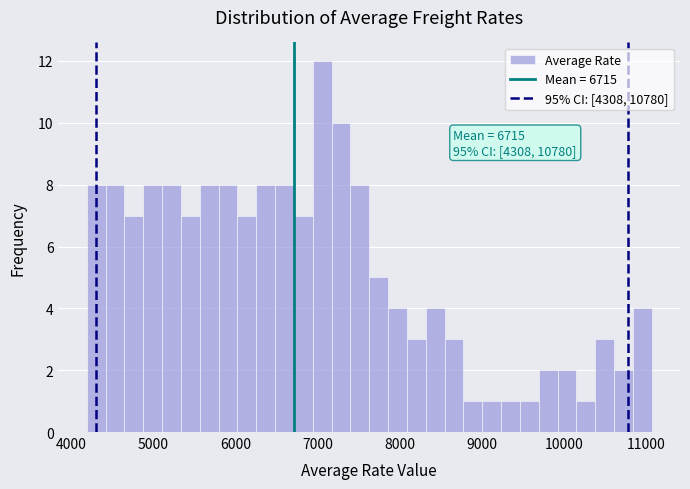

Read against the x-axis, roughly where is the centre of the tallest bar?

7100